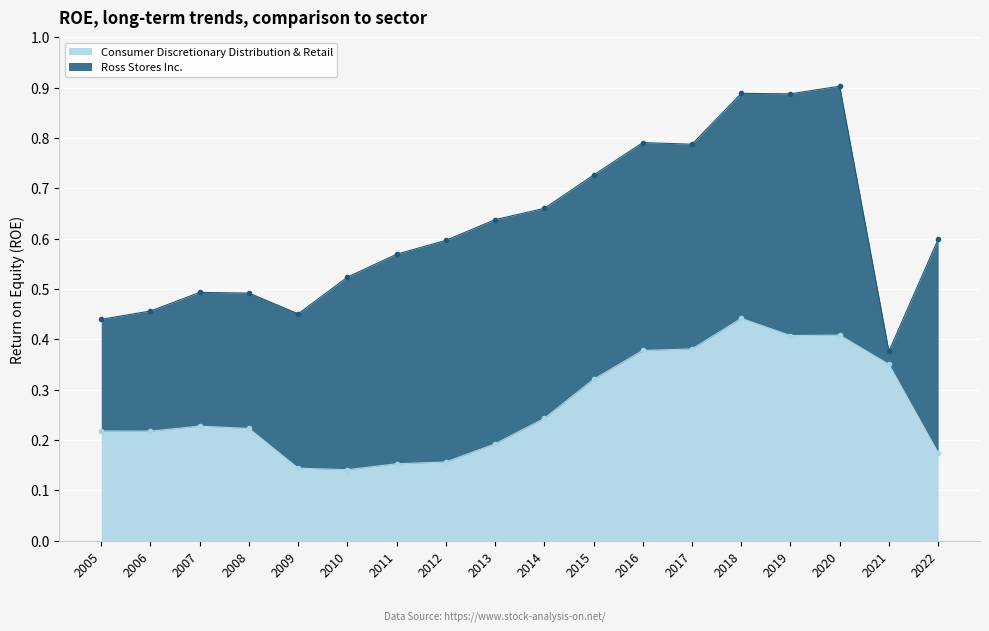

How many interior local peaks (higher than both neighbors) does the data have?

3